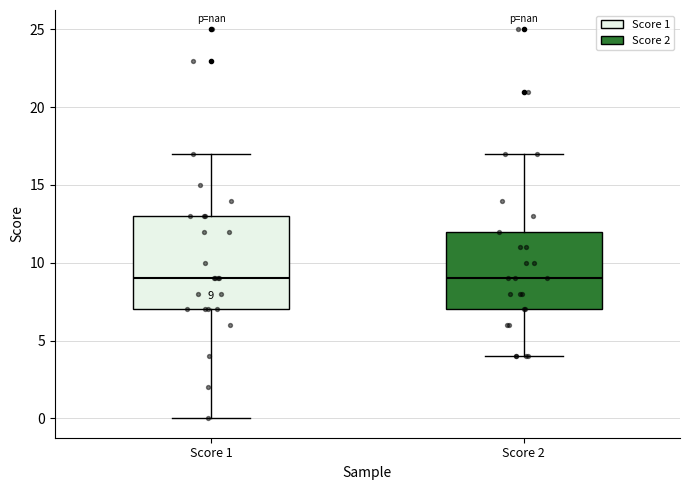

Comparing the boxes themselves (not the whiskers), which one is the tallest?

Score 1